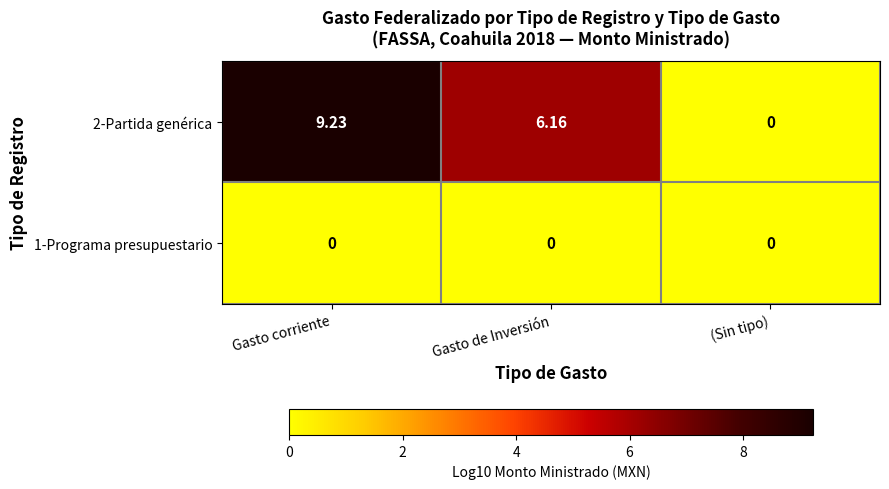

How many data points in 2-Partida genérica are less than 6?

1